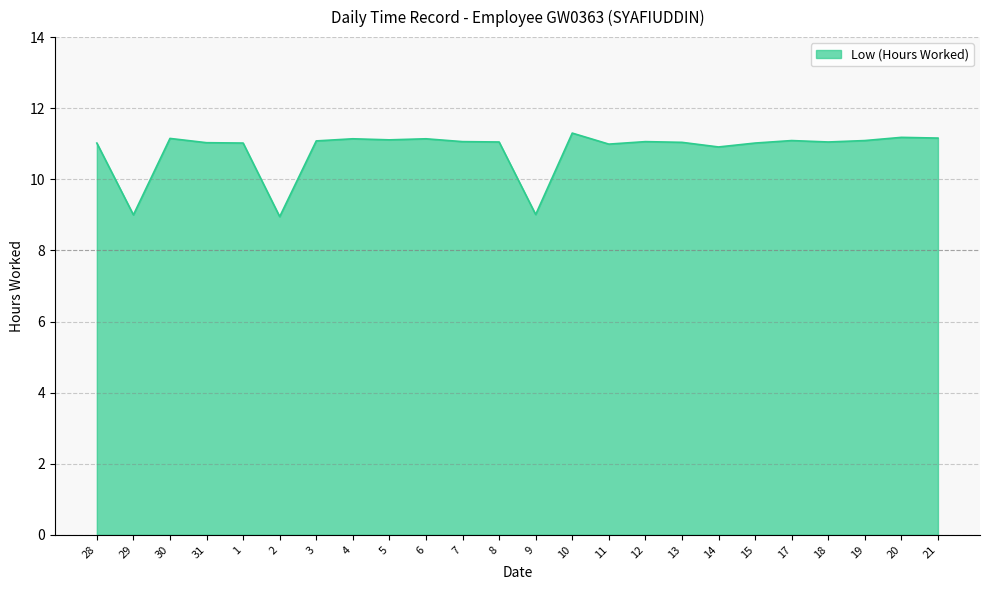

What is the maximum value shown in the chart?

11.3